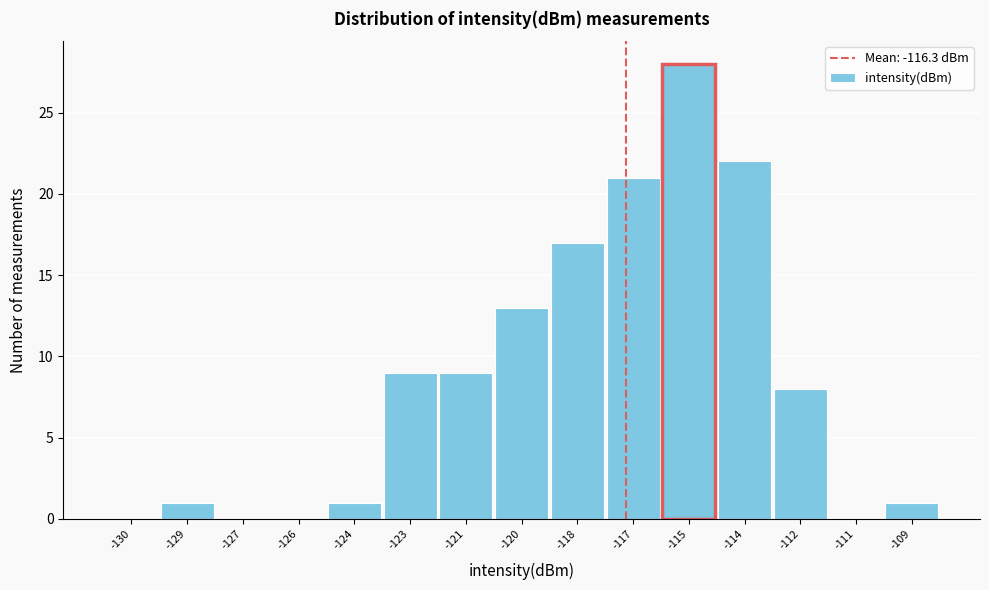

Reading right to left, what are all the values shown in this chart?

-109=1	-111=0	-112=8	-114=22	-115=28	-117=21	-118=17	-120=13	-121=9	-123=9	-124=1	-126=0	-127=0	-129=1	-130=0